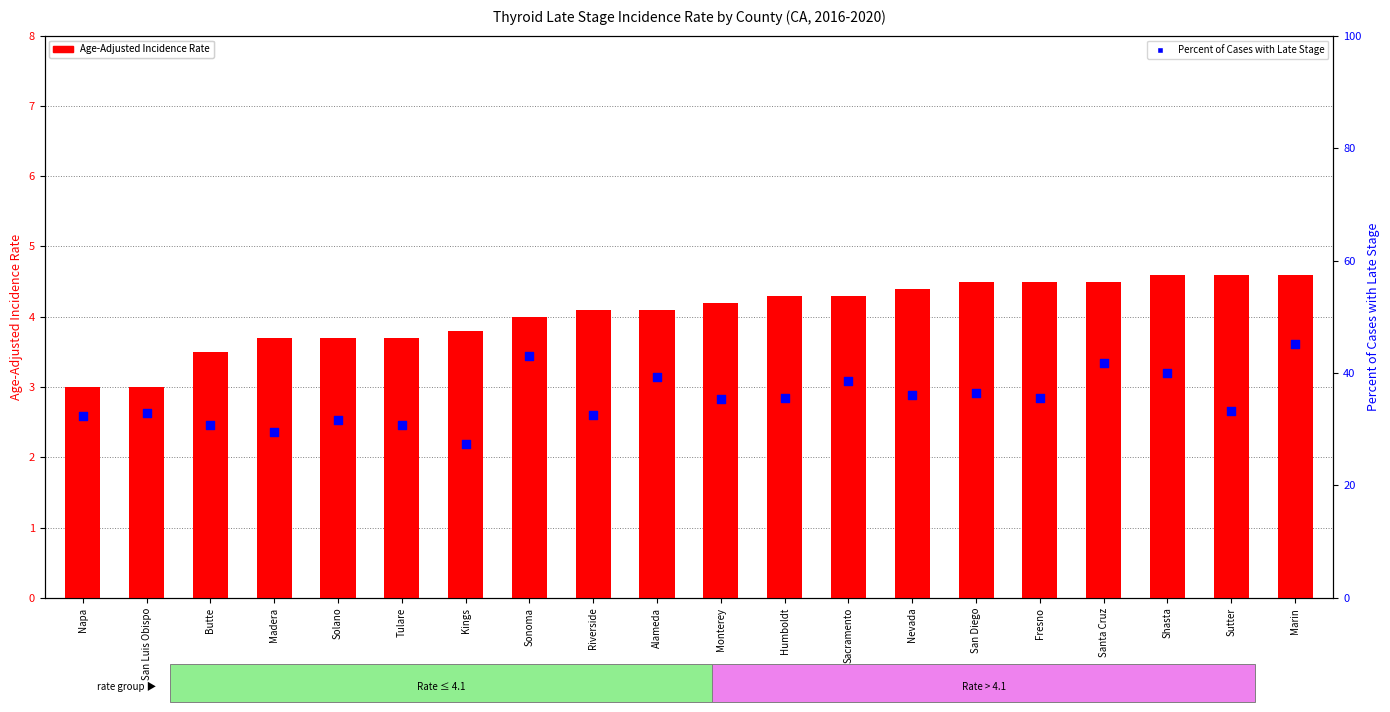

What are all the series names shown in the legend?

Age-Adjusted Incidence Rate, Percent of Cases with Late Stage